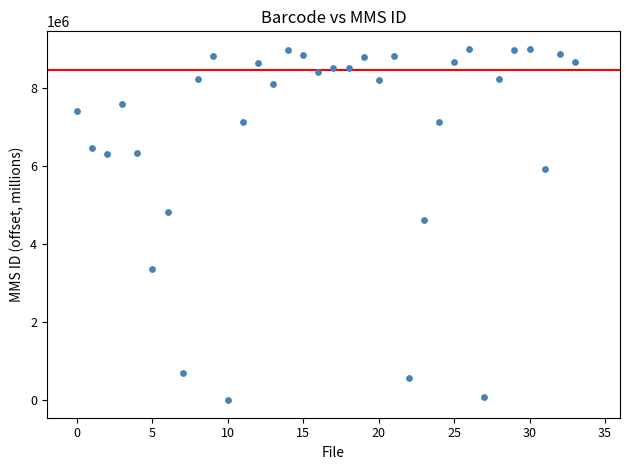

What Y value in the scatter plot is closest to 4505515?

4612650